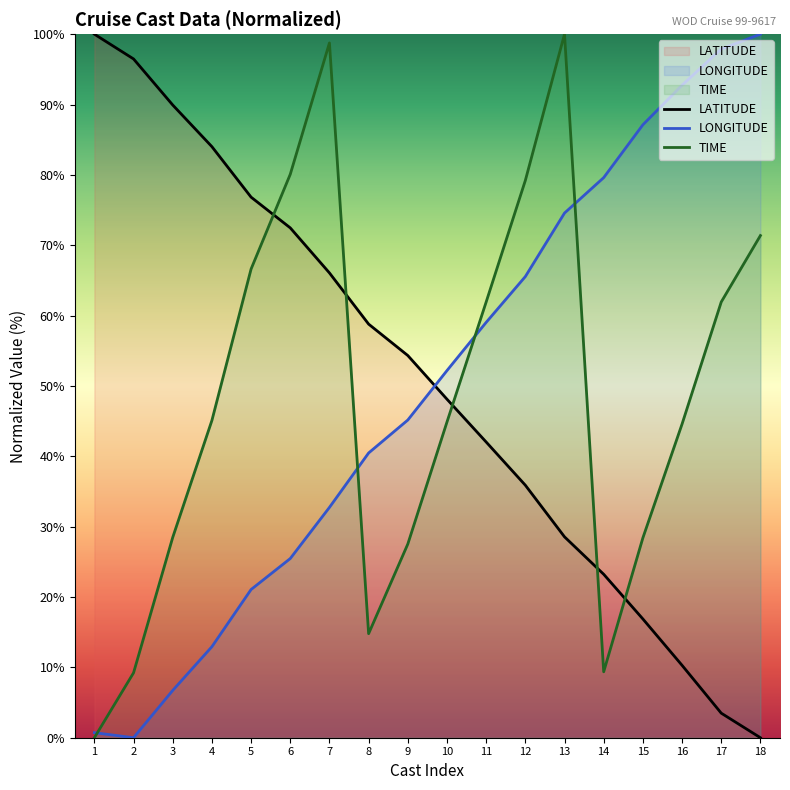

What is the approximate value of TIME at 5?

66.6